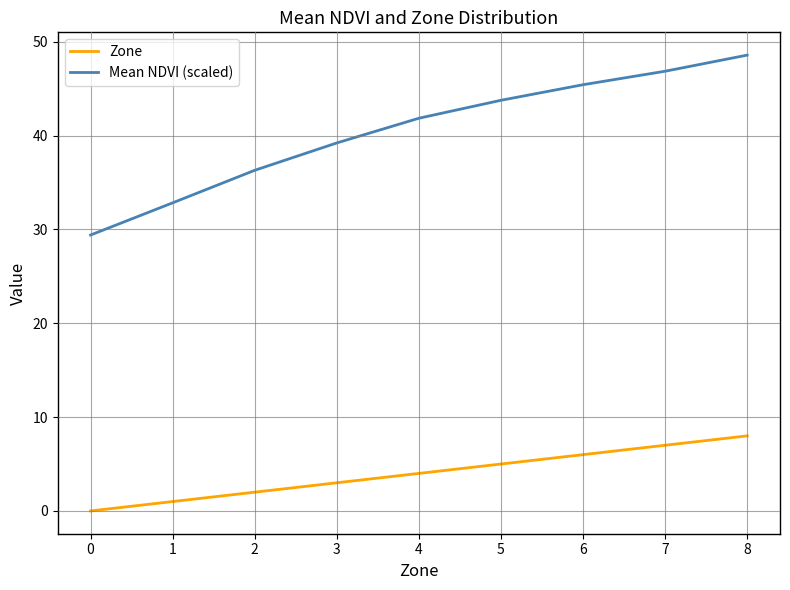

Where does the Mean NDVI (scaled) series first go above 41?

4